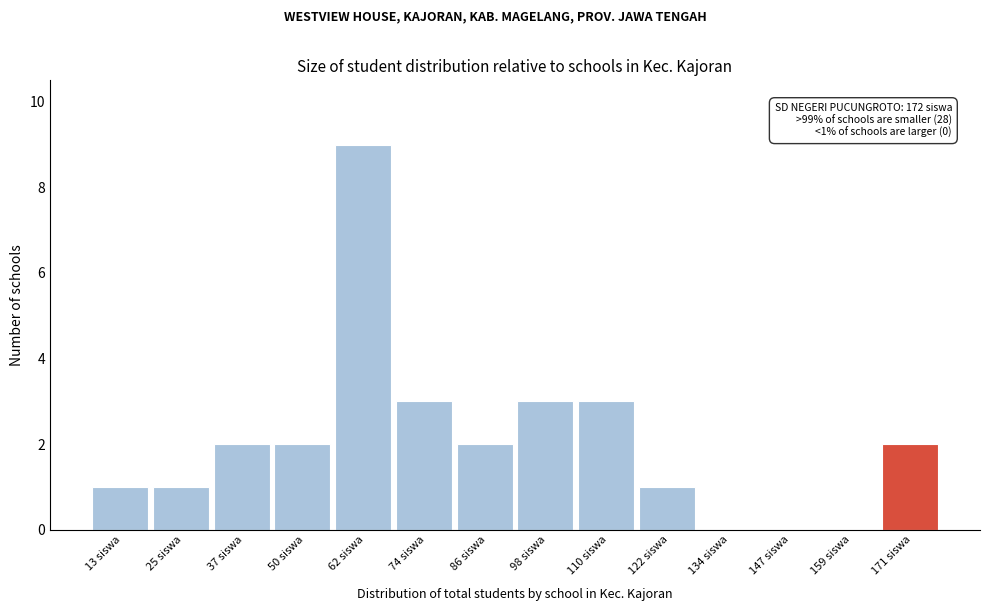

Over which range of the x-axis is the bar tallest?

56 to 68